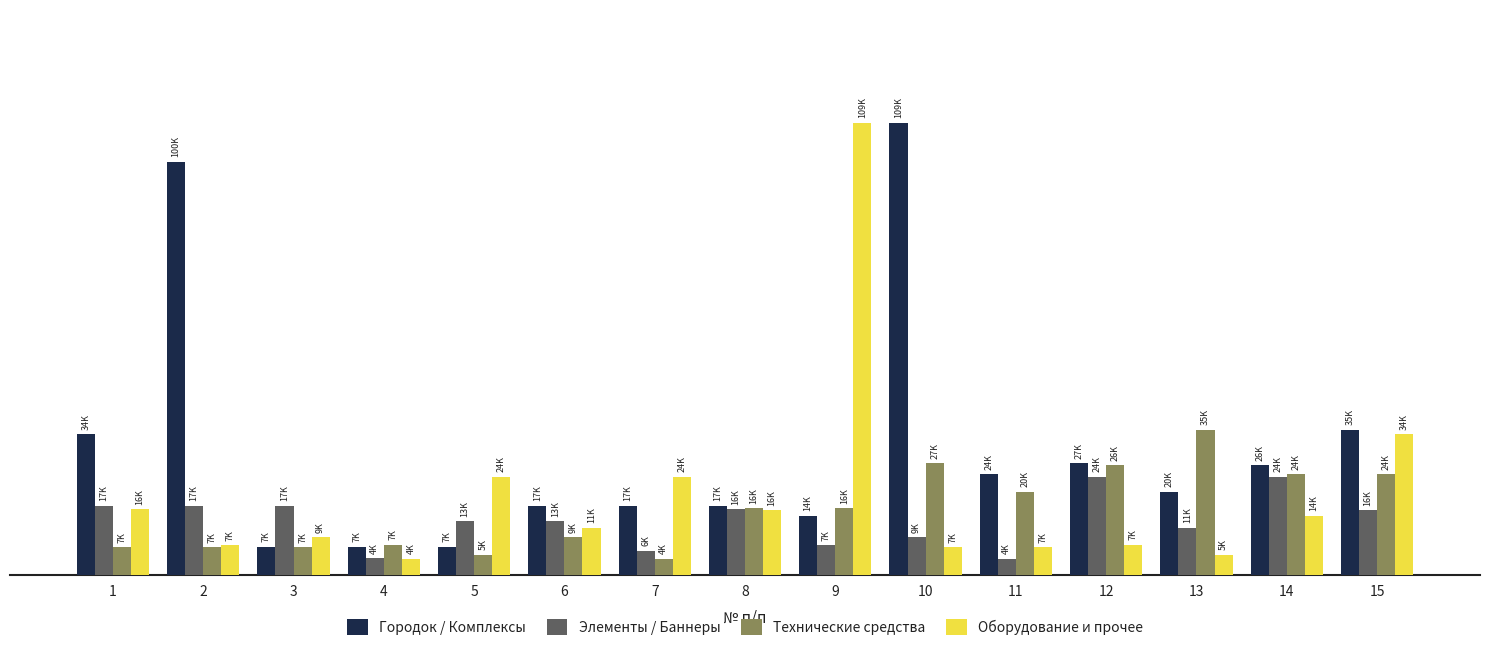

Rank the series by their maximum value, from highest to lowest.

Городок / Комплексы, Оборудование и прочее, Технические средства, Элементы / Баннеры